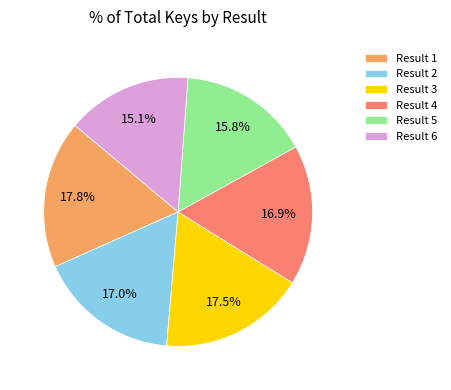

What portion of the pie excludes Result 1?

82.2%